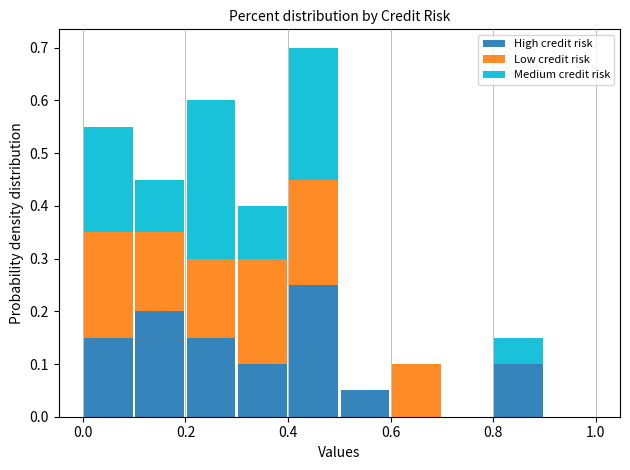

Reading left to right, list every stacked bar in this chart as the range it spans on the x-axis followed by its total height. The values are not printed on the chart, so give them approximately, as read against the axis.

0.0 to 0.1: 0.55
0.1 to 0.2: 0.45
0.2 to 0.3: 0.60
0.3 to 0.4: 0.40
0.4 to 0.5: 0.70
0.5 to 0.6: 0.05
0.6 to 0.7: 0.10
0.7 to 0.8: 0
0.8 to 0.9: 0.15
0.9 to 1.0: 0